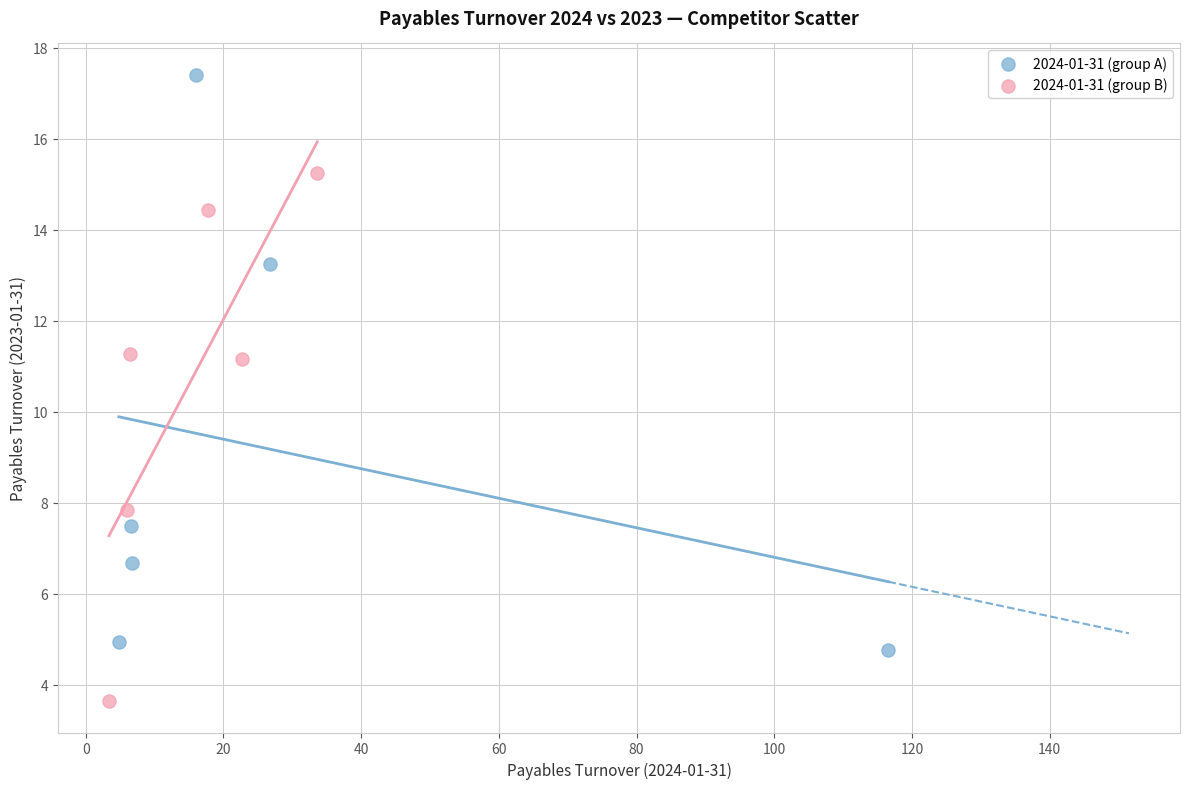

Which series contains the highest Y value?

2024-01-31 (group A)